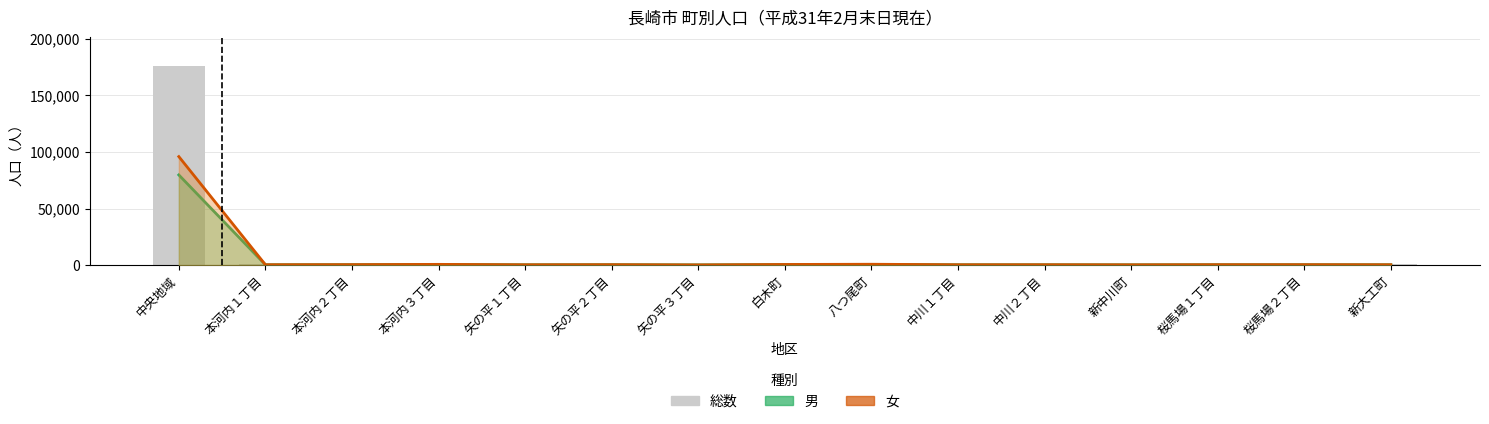

How many values exceed 653?

7